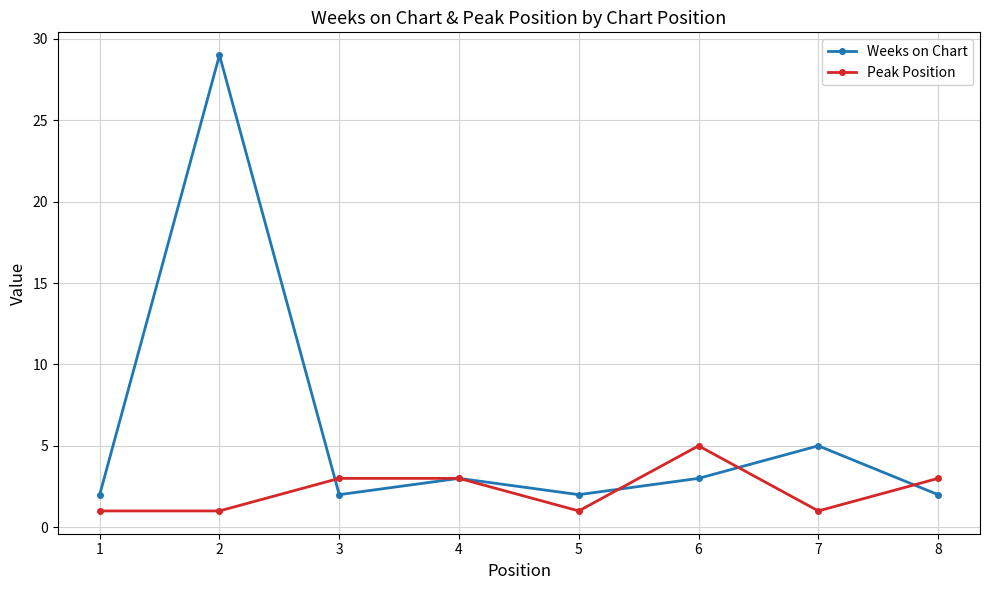

Where do Weeks on Chart and Peak Position first cross each other?

2 and 3